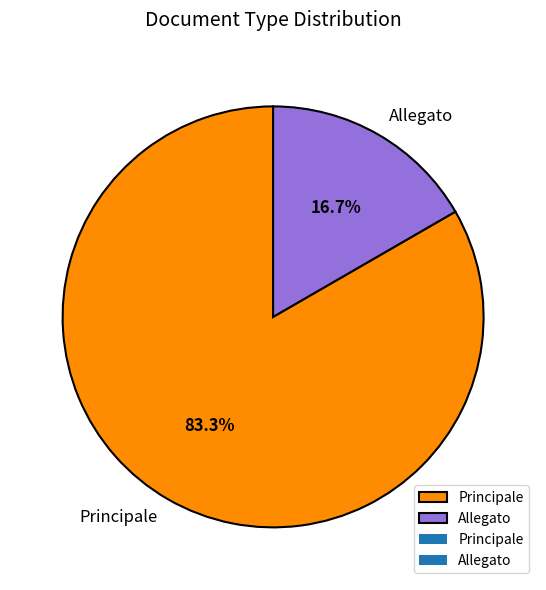

To the nearest percent, what portion does Allegato represent?

17%